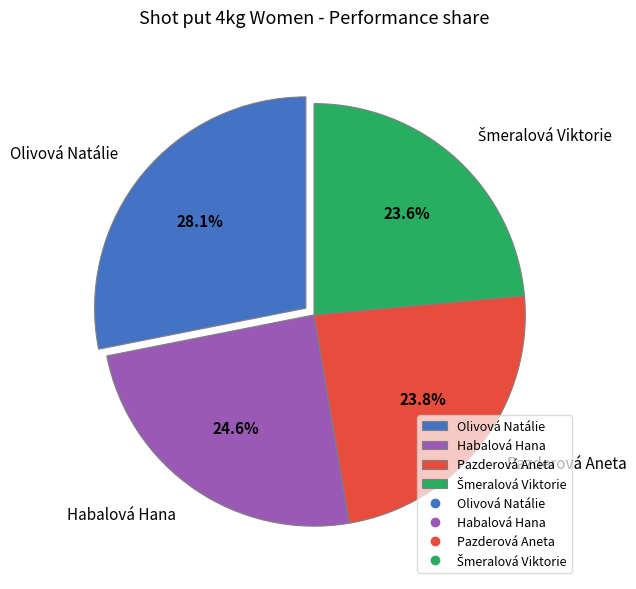

Is it true that Habalová Hana is 36% of the pie?

False